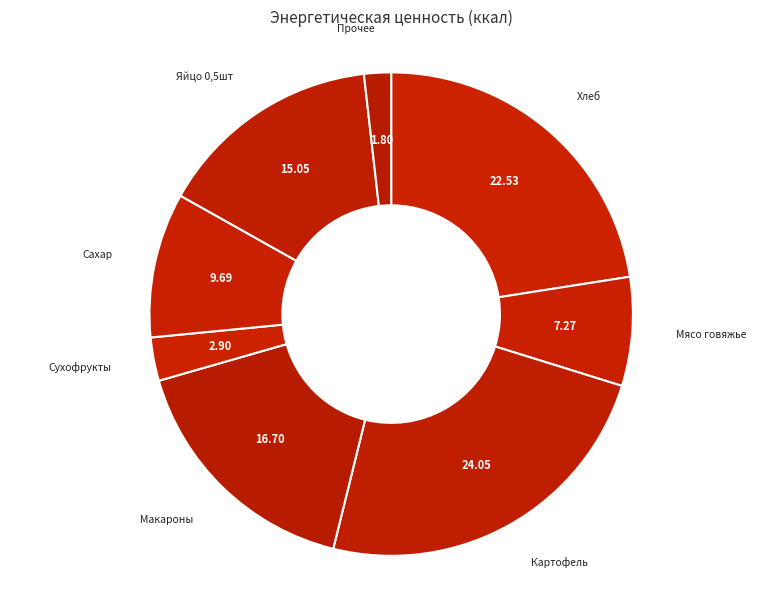

Which category has the smallest portion of the pie?

Прочее